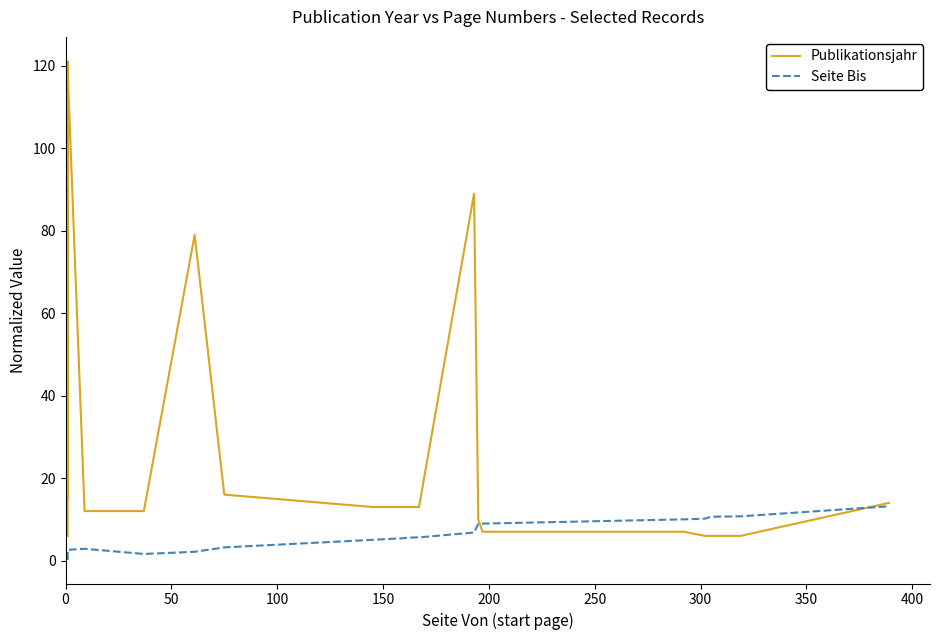

Which series ends up on top after the final intersection of Seite Bis and Publikationsjahr?

Publikationsjahr